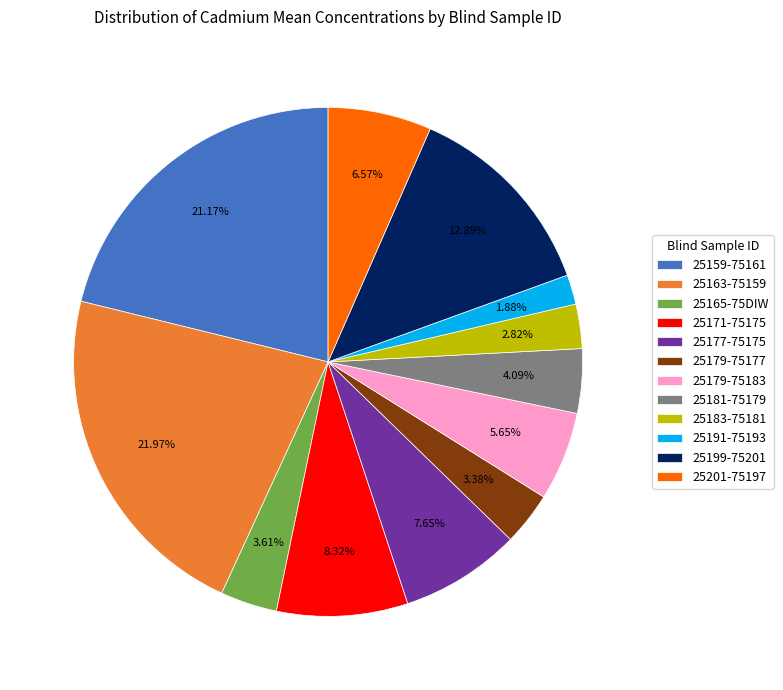

True or false: 25201-75197 accounts for 16% of the total.

False